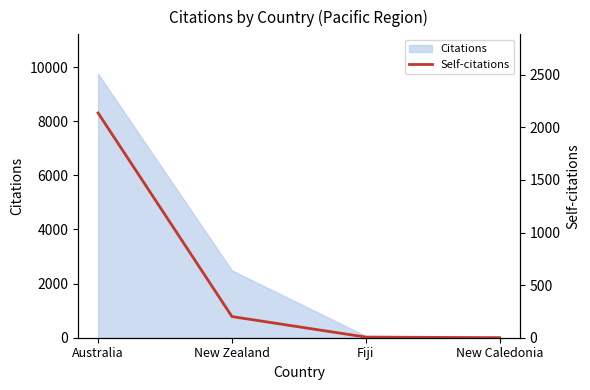

What is the label of the 1st point from the right?

New Caledonia